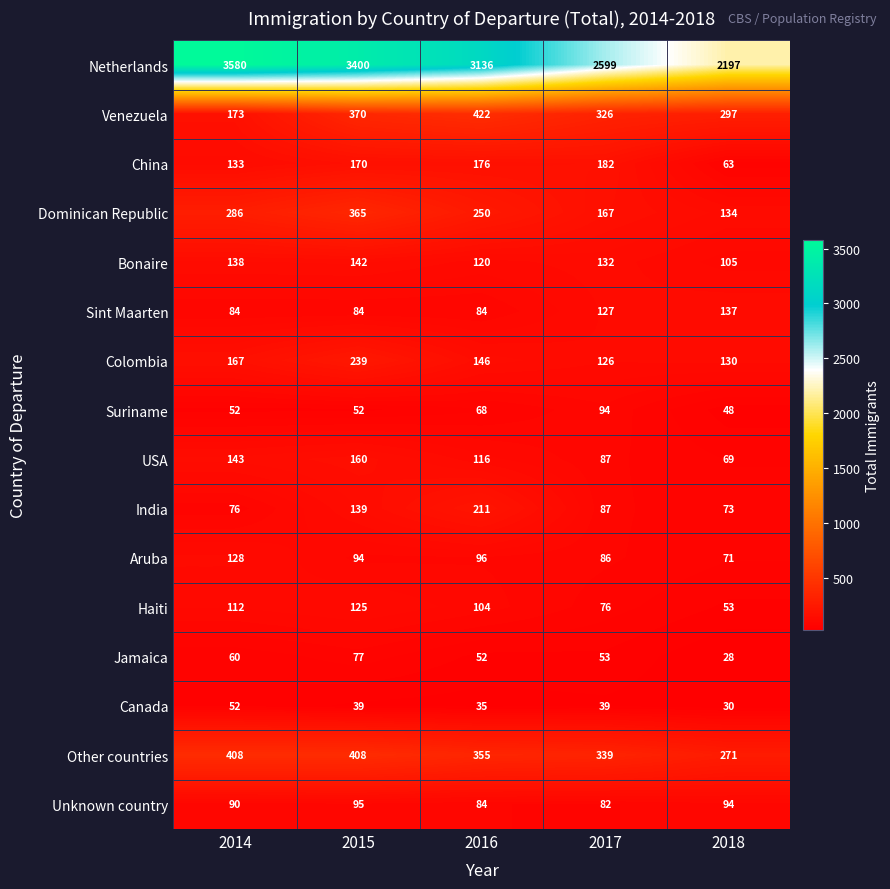

The Haiti series shows 21 at 2017. True or false?

False